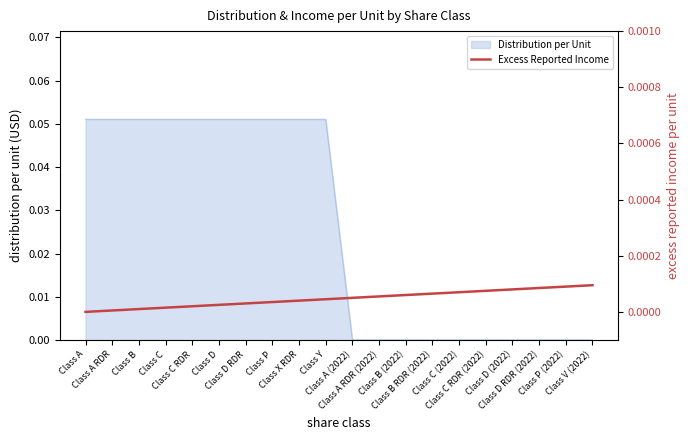

List the labels in order of value, largest first.

Class V (2022), Class P (2022), Class D RDR (2022), Class D (2022), Class C RDR (2022), Class C (2022), Class B RDR (2022), Class B (2022), Class A RDR (2022), Class A (2022), Class Y, Class X RDR, Class P, Class D RDR, Class D, Class C RDR, Class C, Class B, Class A RDR, Class A